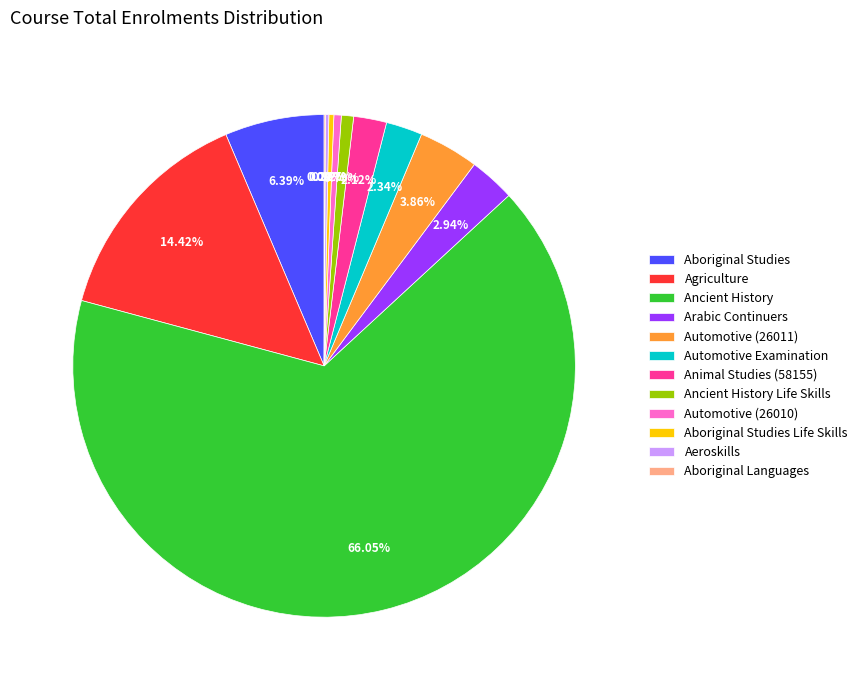

The Automotive (26010) slice represents 0% of the pie. True or false?

True